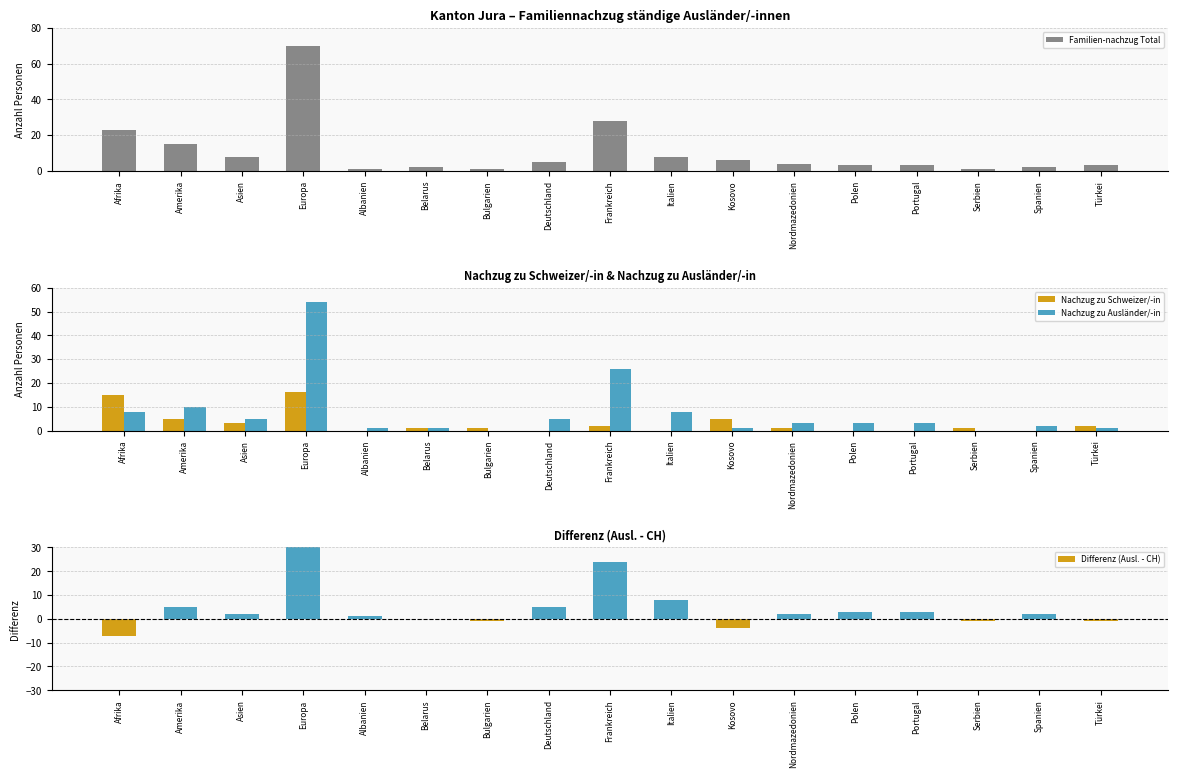

At how many categories does at least one series exceed 41?

1